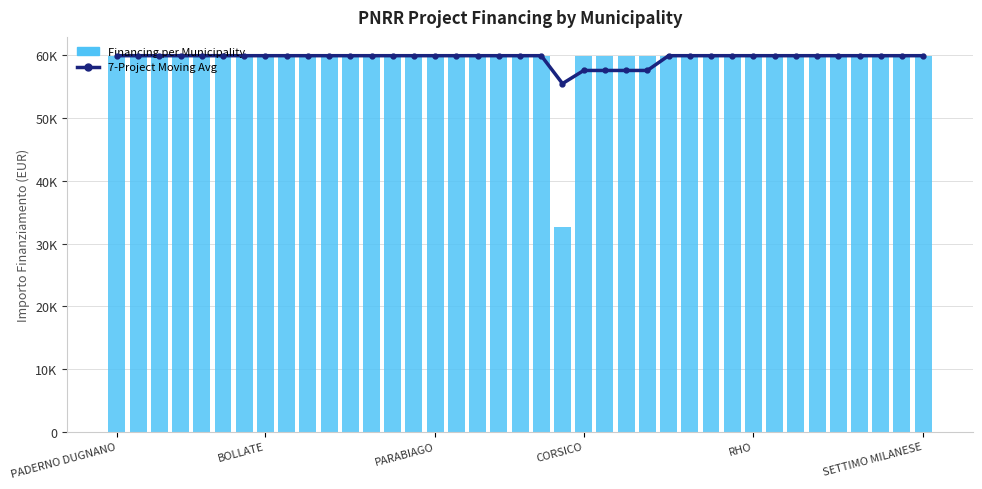

How many values in the Financing per Municipality series are below 59966?

1